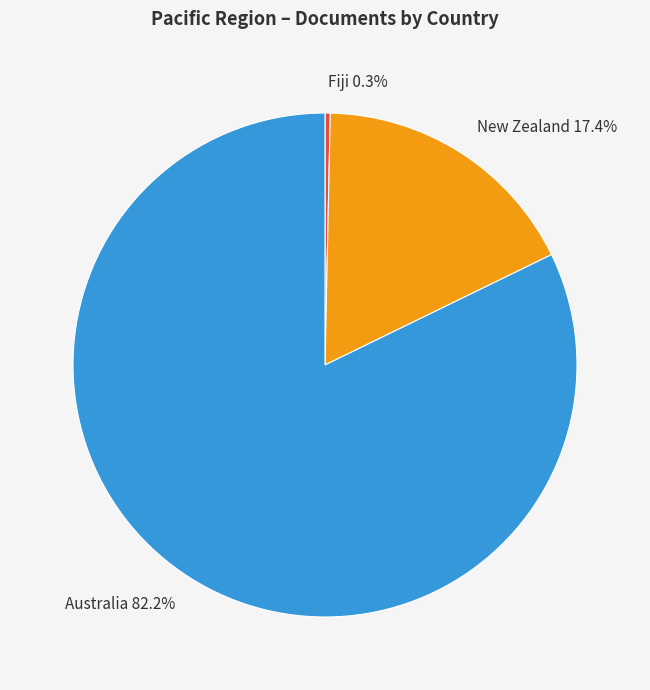

To the nearest percent, what percentage of the pie is New Zealand?

17%